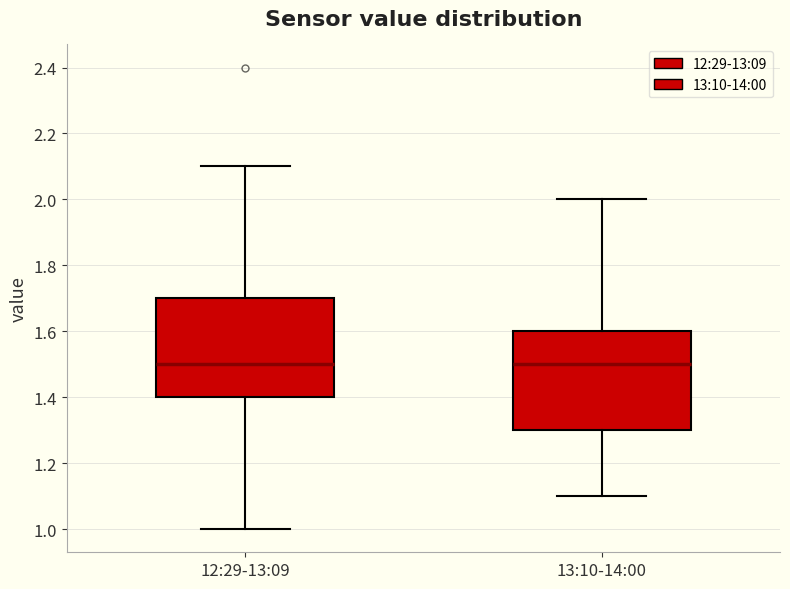

Where is the lower edge of the box for 13:10-14:00 on the y-axis? The values are not printed on the chart, so give them approximately, as read against the axis.

1.3